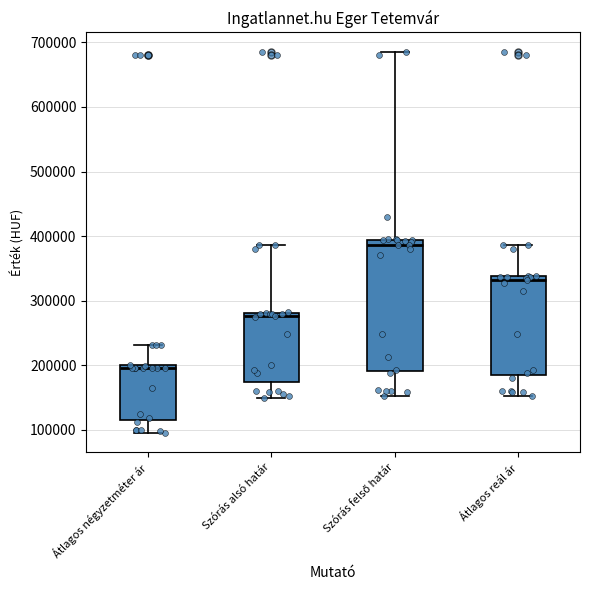

Which box is the tallest, from its lower edge to its upper edge?

Szórás felső határ